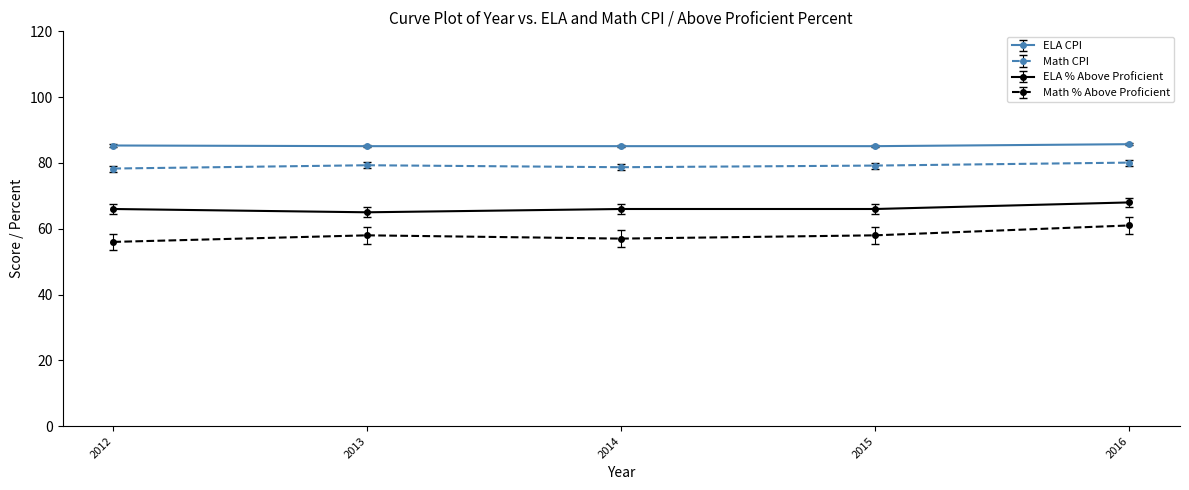

Count the number of data series in this chart.

4